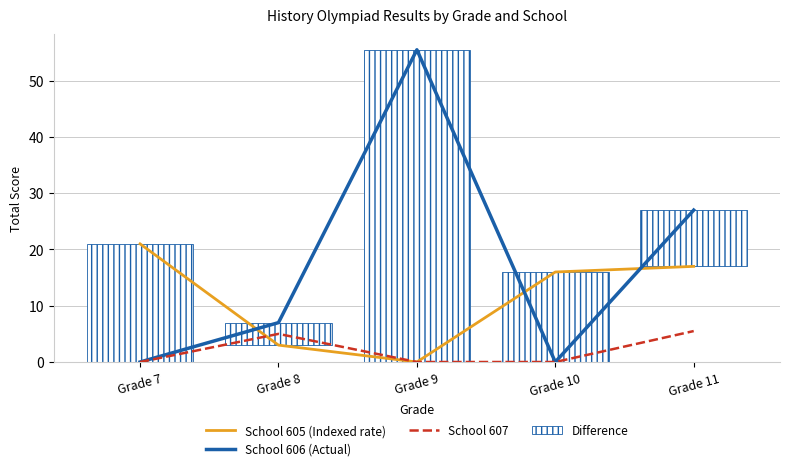

List the series in order of their peak value, highest first.

School 606 (Actual), Difference, School 605 (Indexed rate), School 607